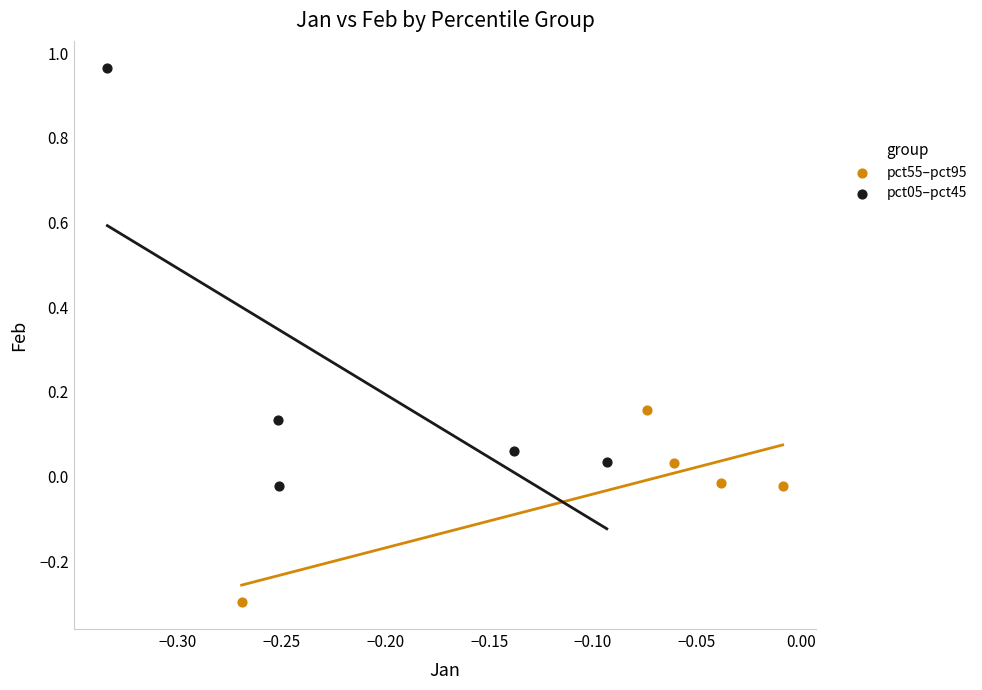

Which series contains the highest Y value?

pct05–pct45